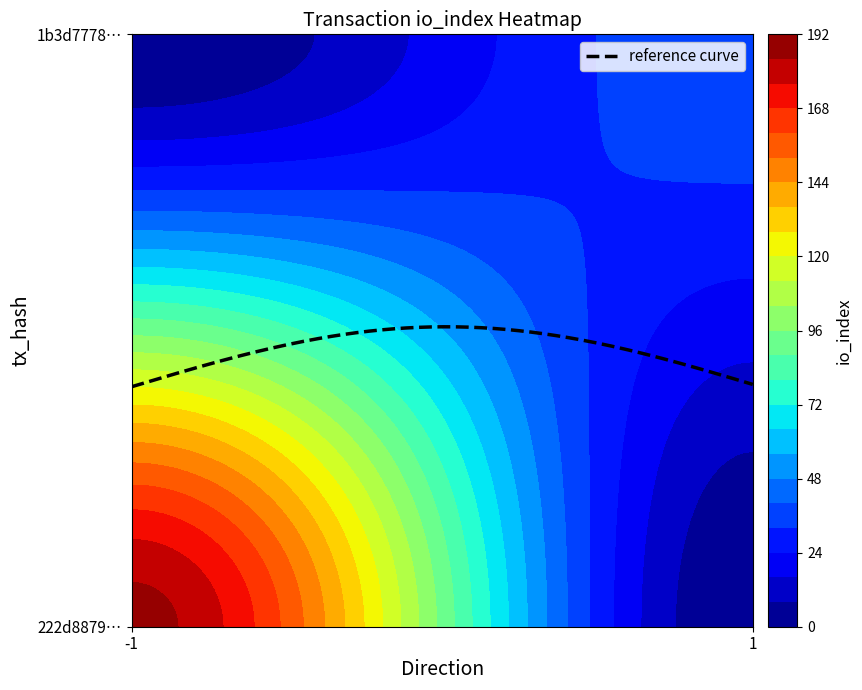

What value does the 1b3d77782192bad4fc7b58bad5a626522065adc series have at io_index, to the nearest 5?

40